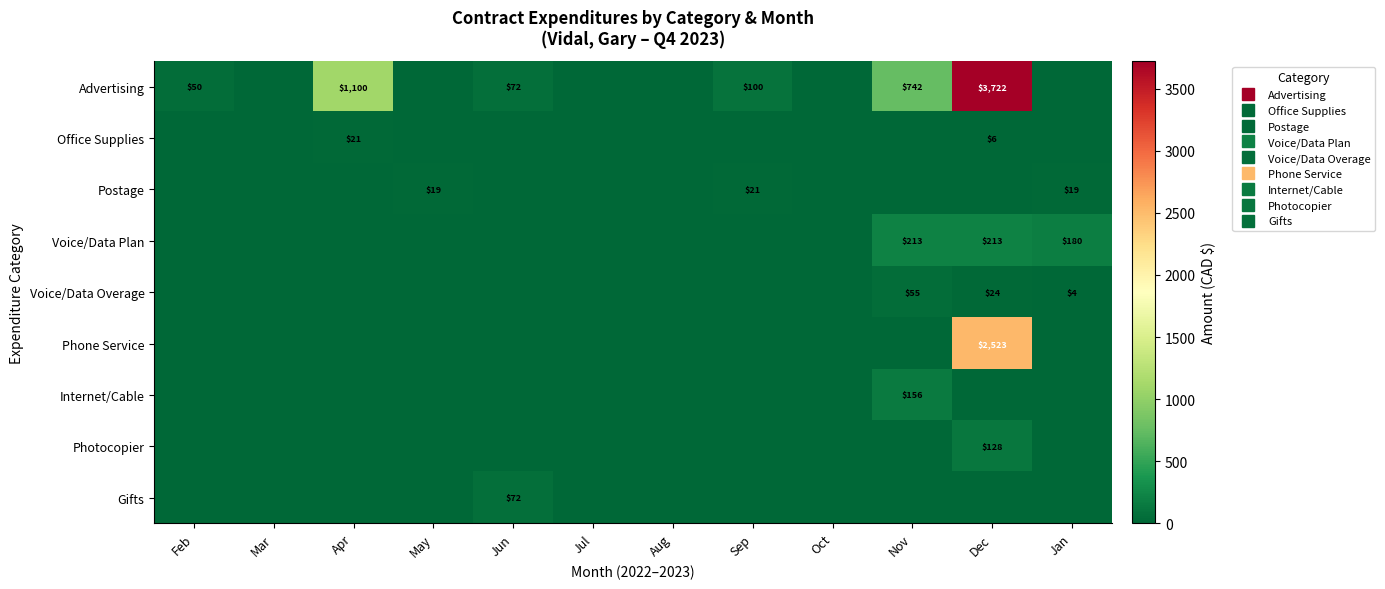

At how many categories does at least one series exceed 53?

6